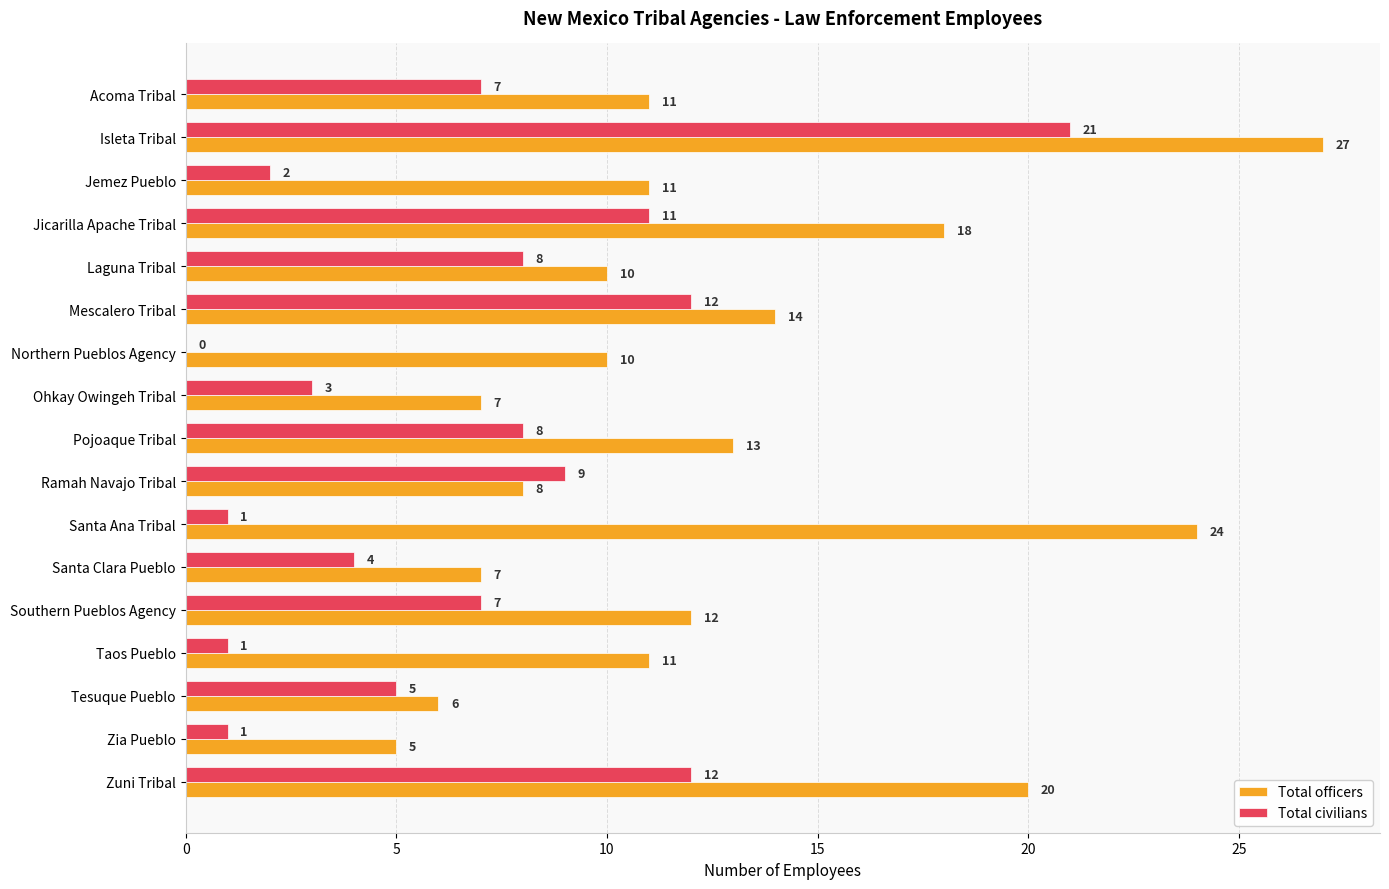

What is the sum of all Total officers values?

214